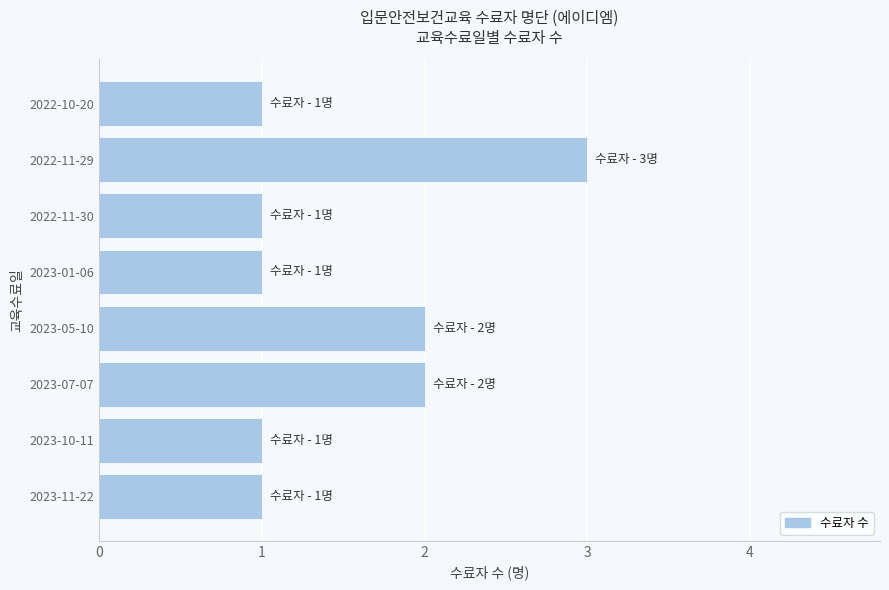

The value at 2022-10-20 is 1. True or false?

True